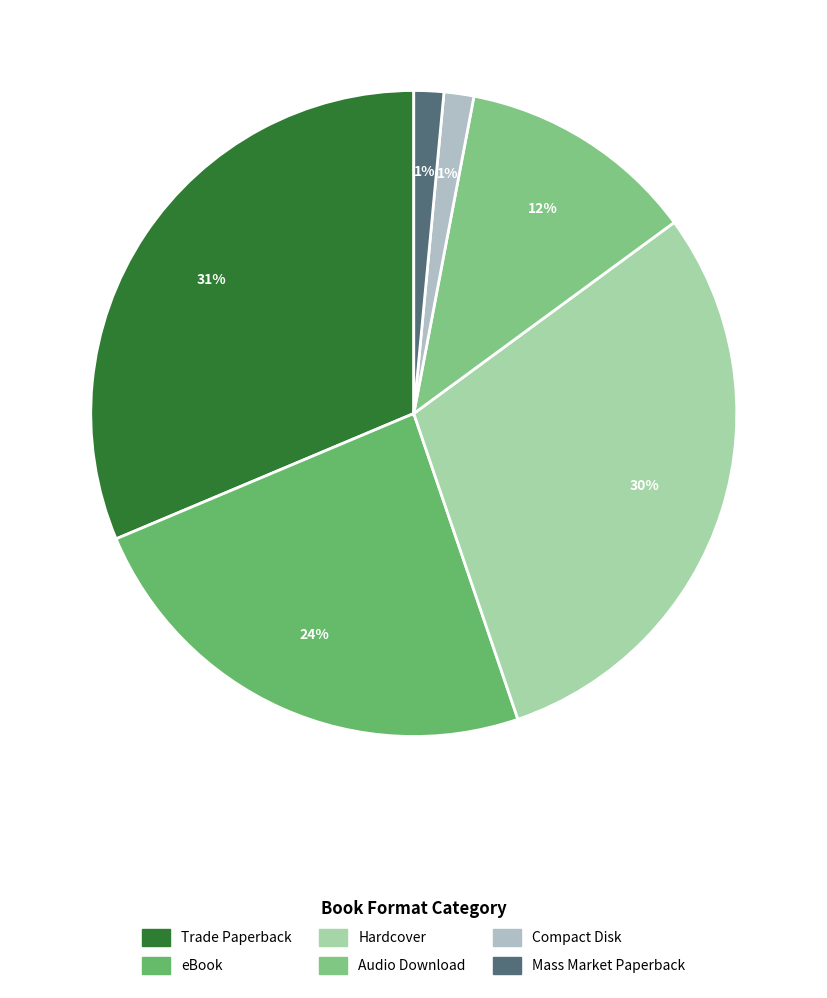

Which has a higher value, Mass Market Paperback or Compact Disk?

Mass Market Paperback